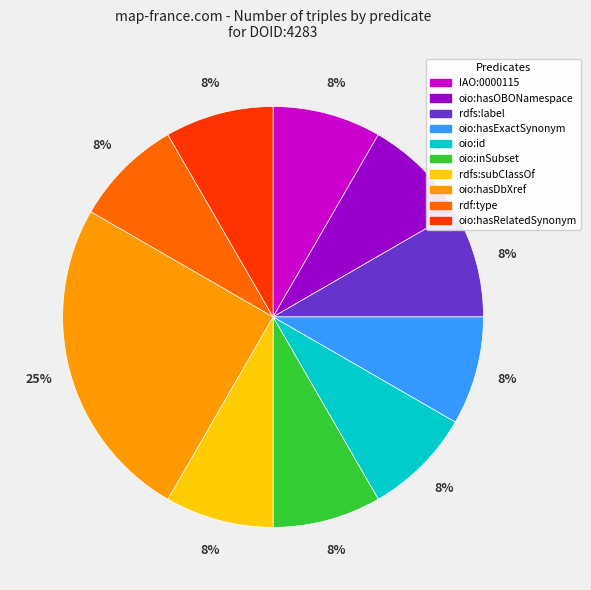

To the nearest percent, what portion does rdf:type represent?

8%